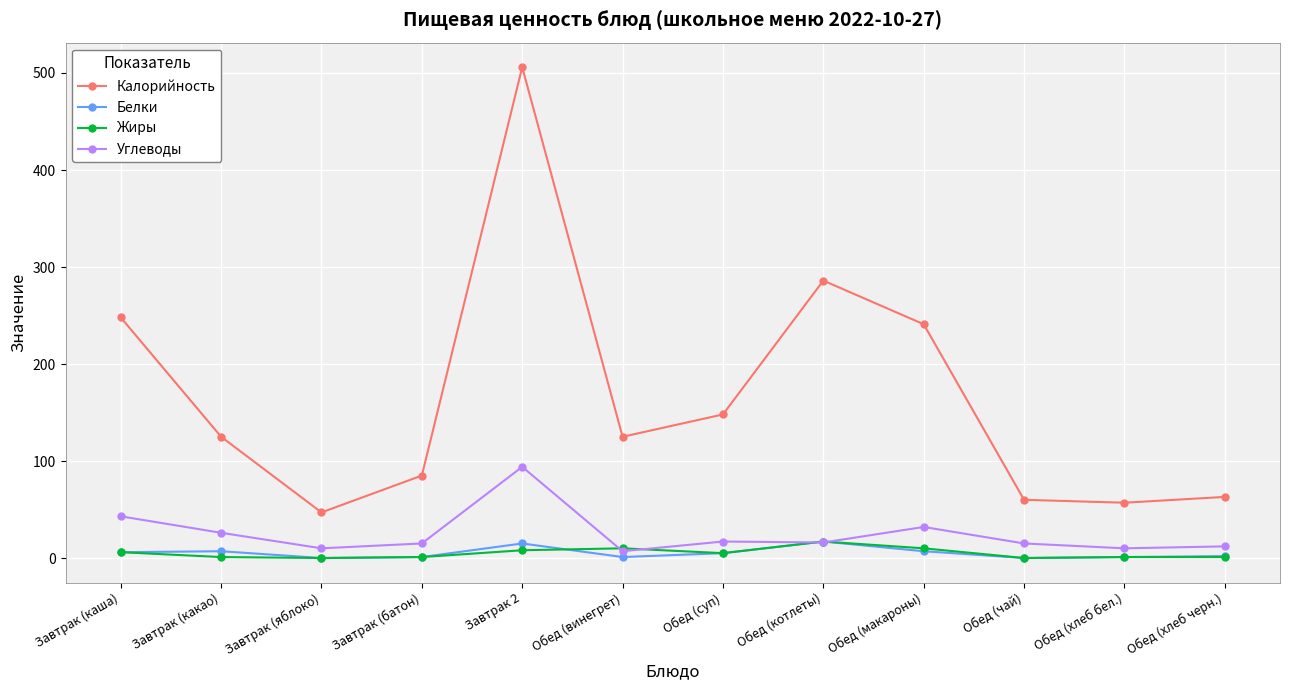

Which category has the highest value in the Калорийность series?

Завтрак 2